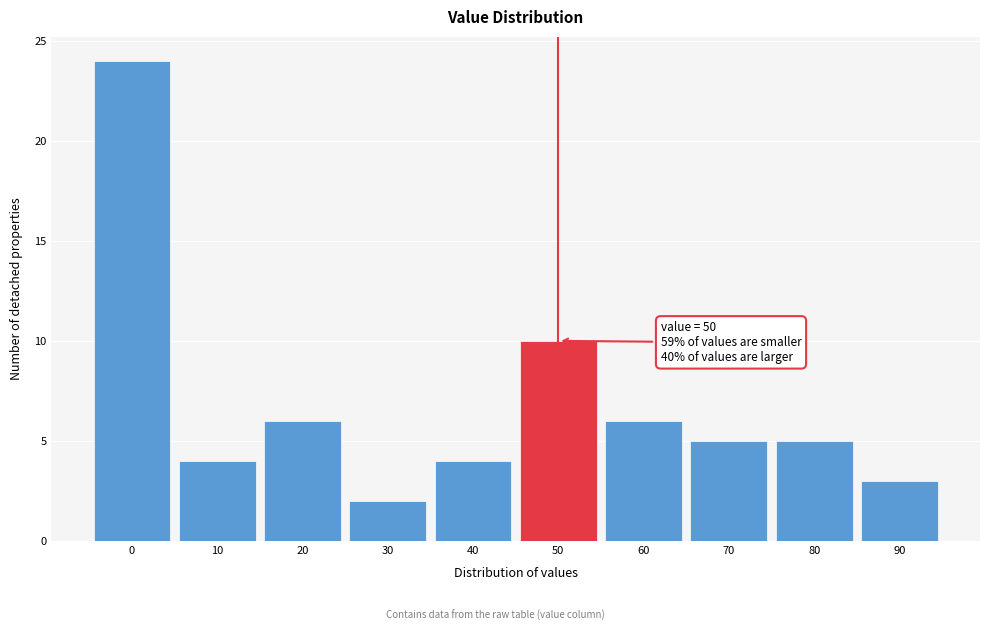

Which range on the x-axis has the tallest bar?

-5 to 5